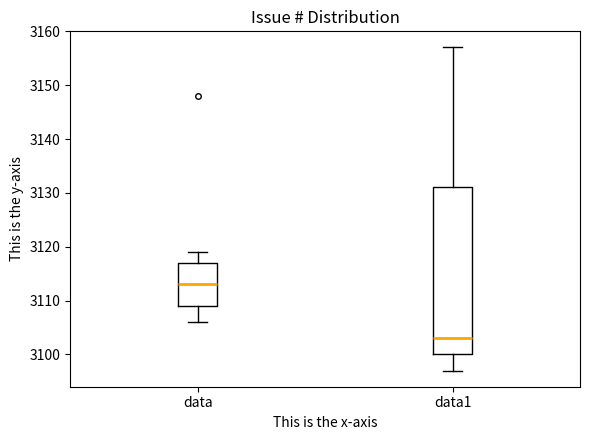

Comparing the boxes themselves (not the whiskers), which one is the tallest?

data1